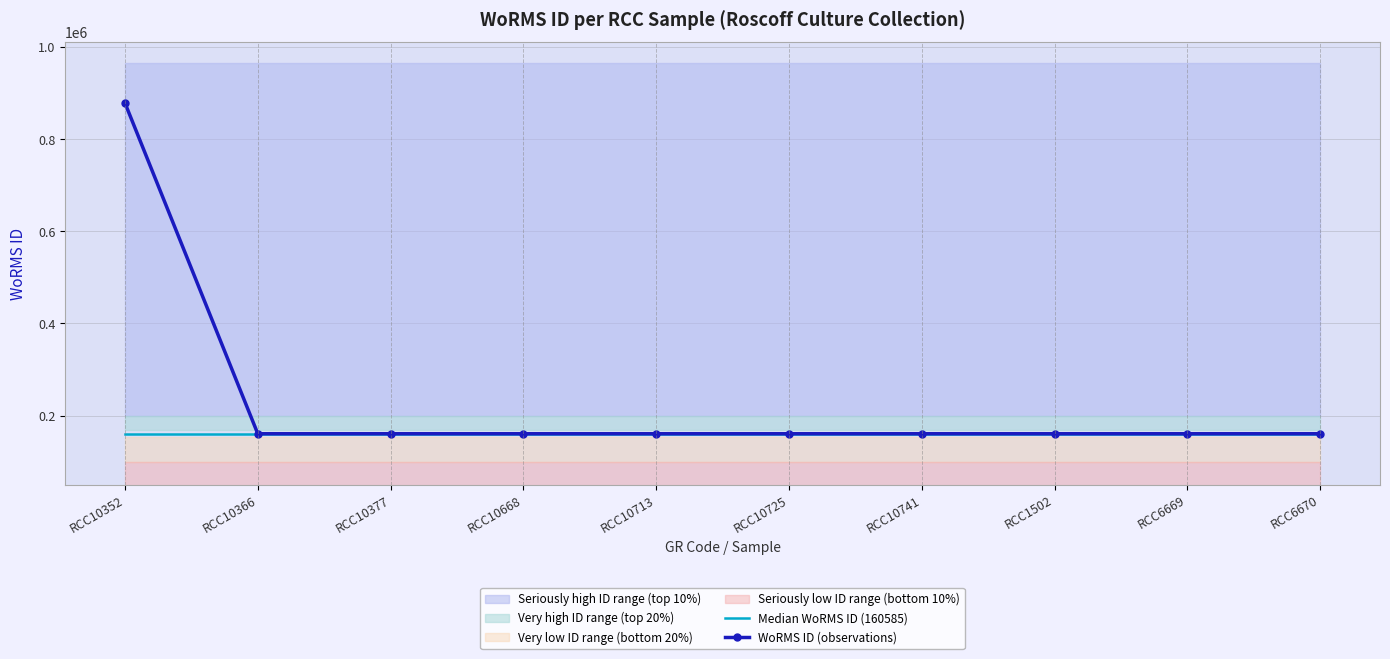

True or false: Median WoRMS ID (160585) and WoRMS ID (observations) cross at least once.

False